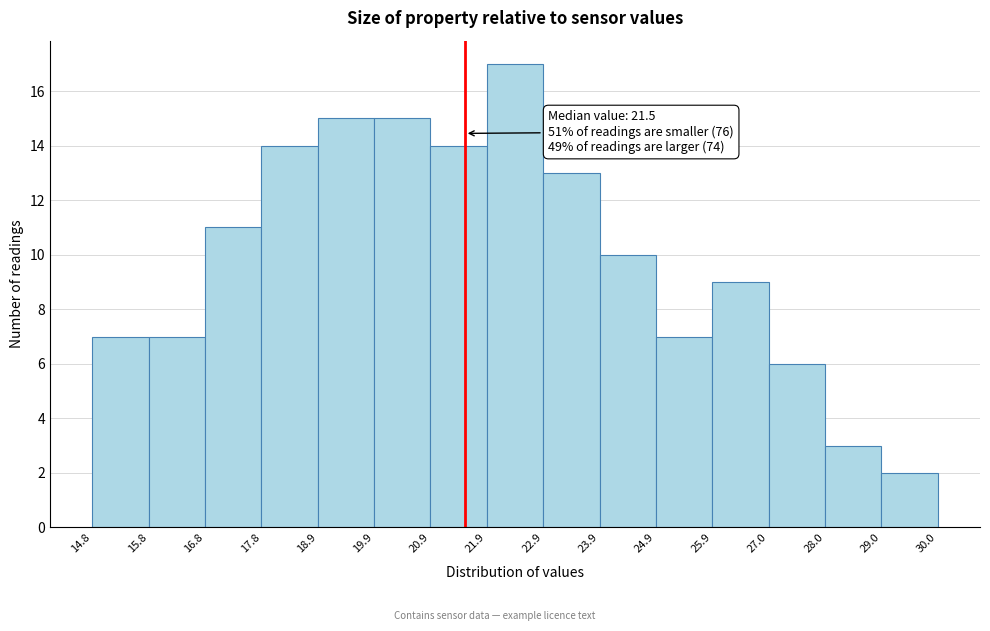

Over which range of the x-axis is the bar tallest?

21.9 to 22.9